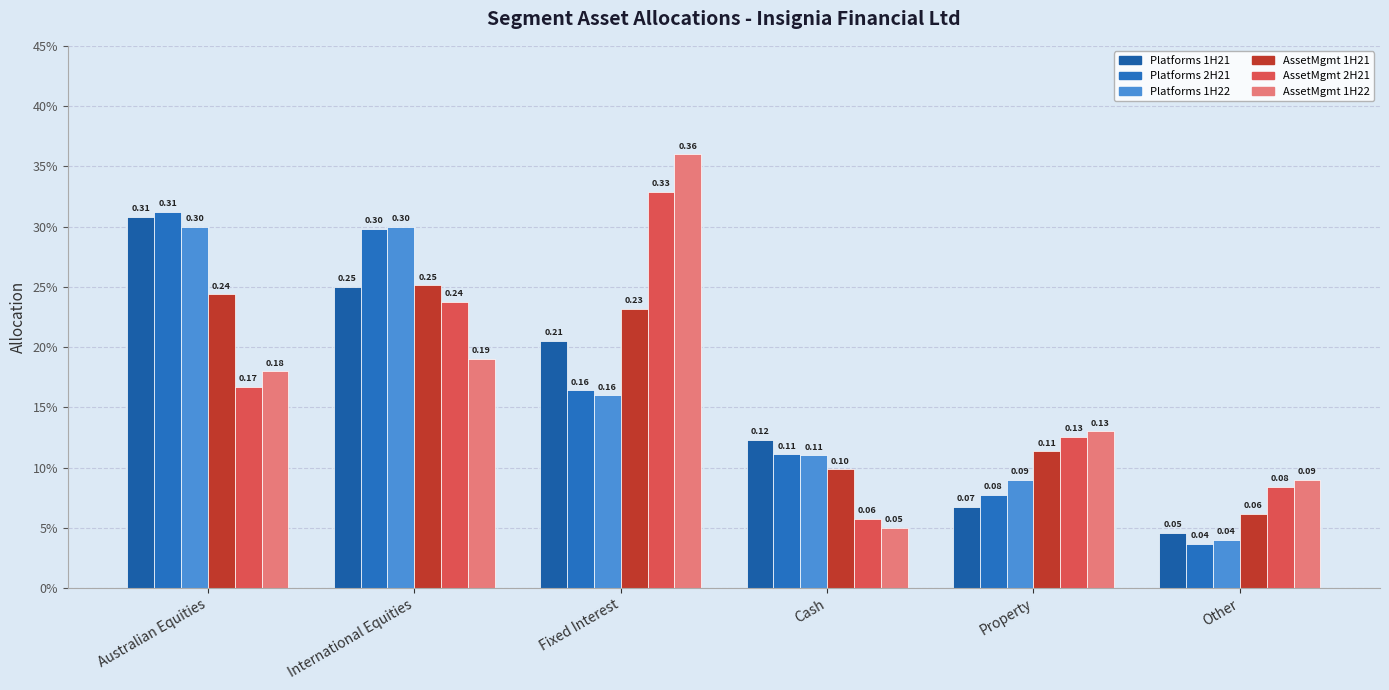

At which label does AssetMgmt 1H21 reach its peak?

International Equities